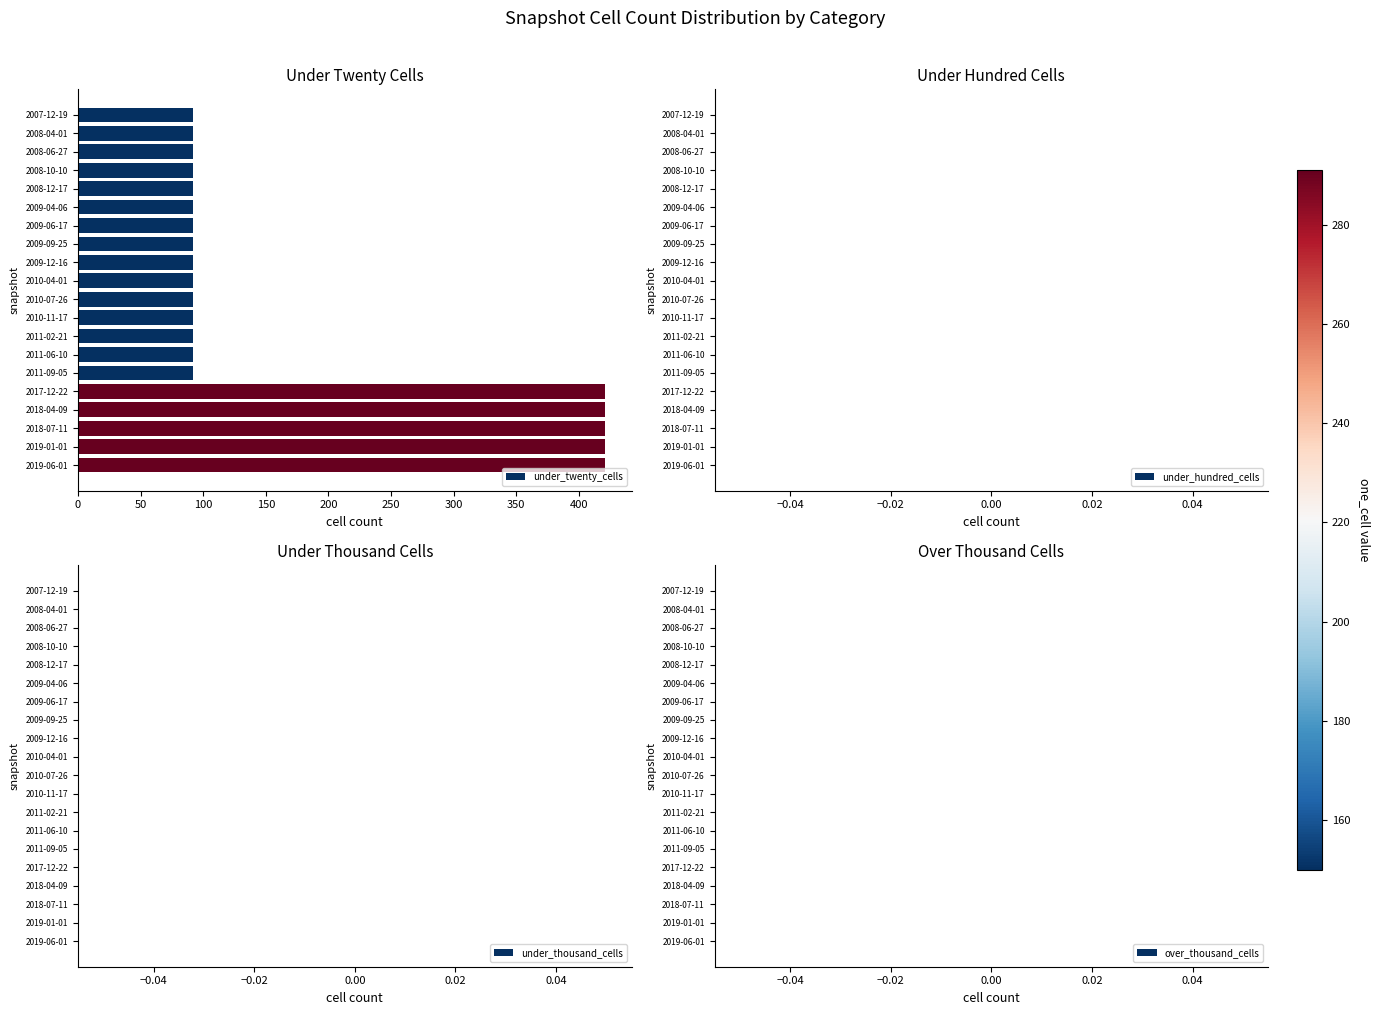

How many categories are shown in the chart?

20